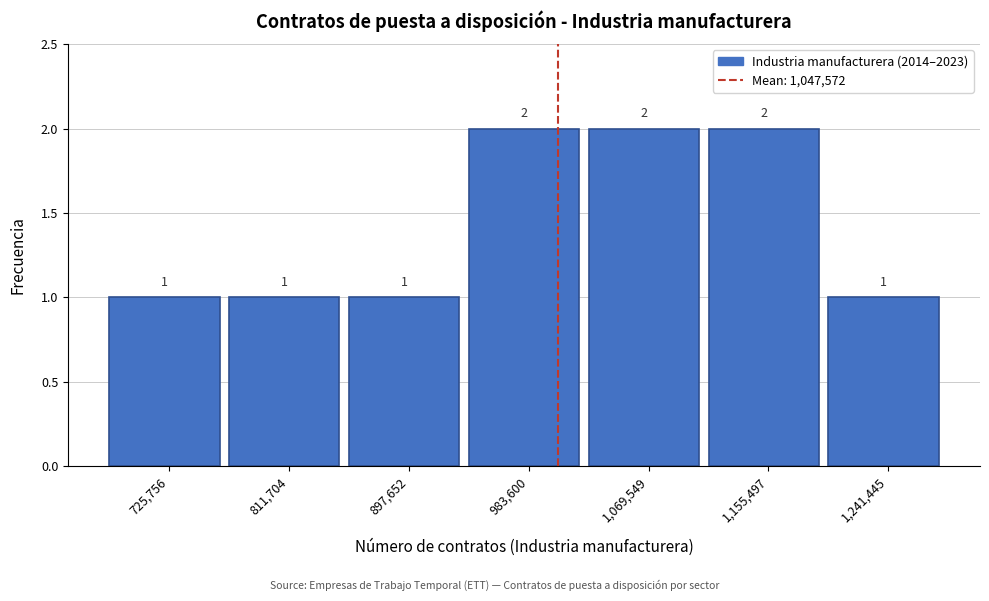

Reading left to right, extract all data points from this chart.

725,756=1	811,704=1	897,652=1	983,600=2	1,069,549=2	1,155,497=2	1,241,445=1